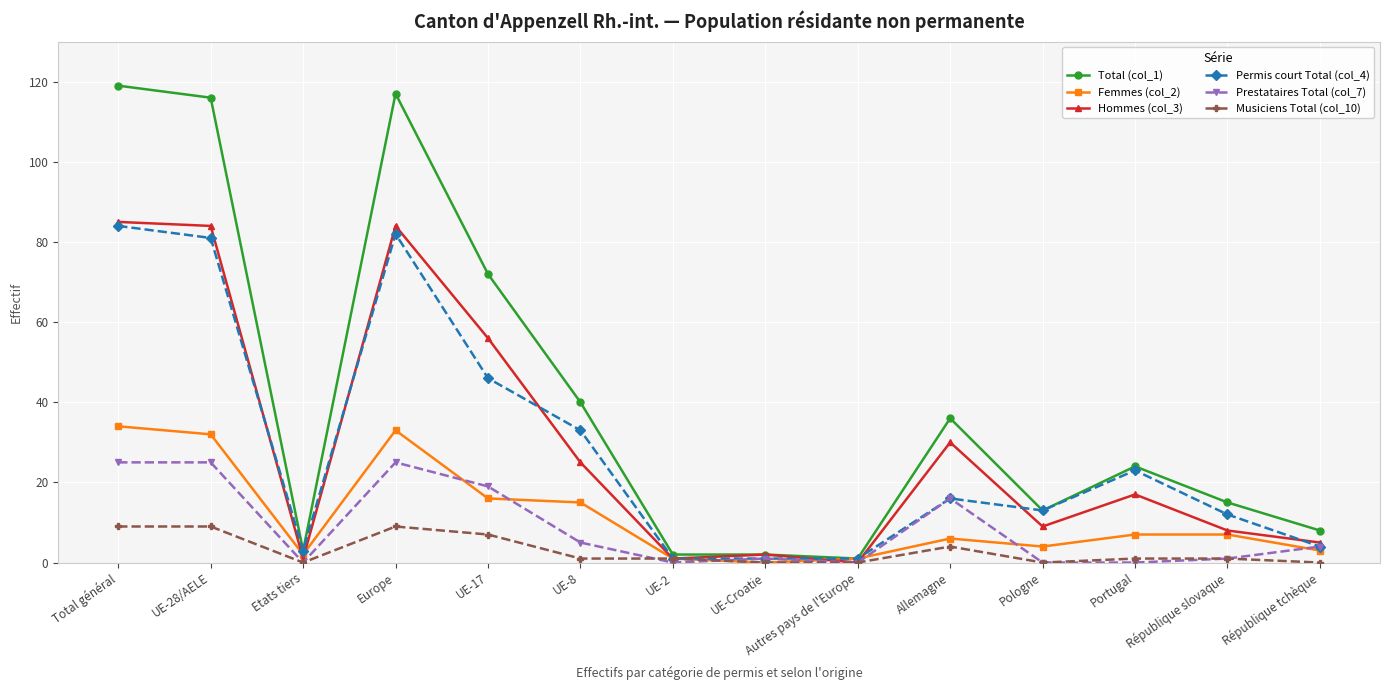

What is the maximum value for Prestataires Total (col_7)?

25